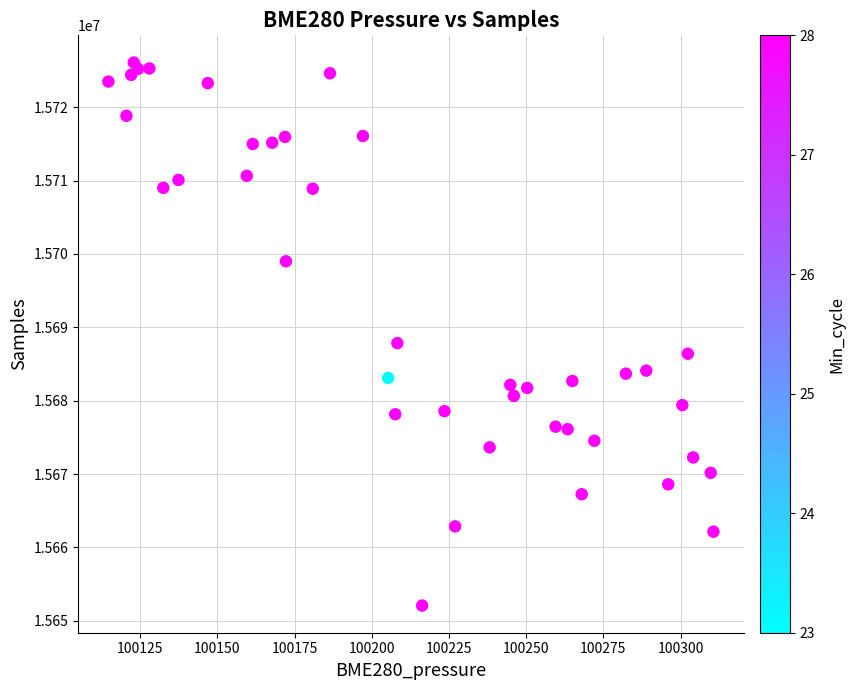

What is the range of Y values (max minus min)?

74048